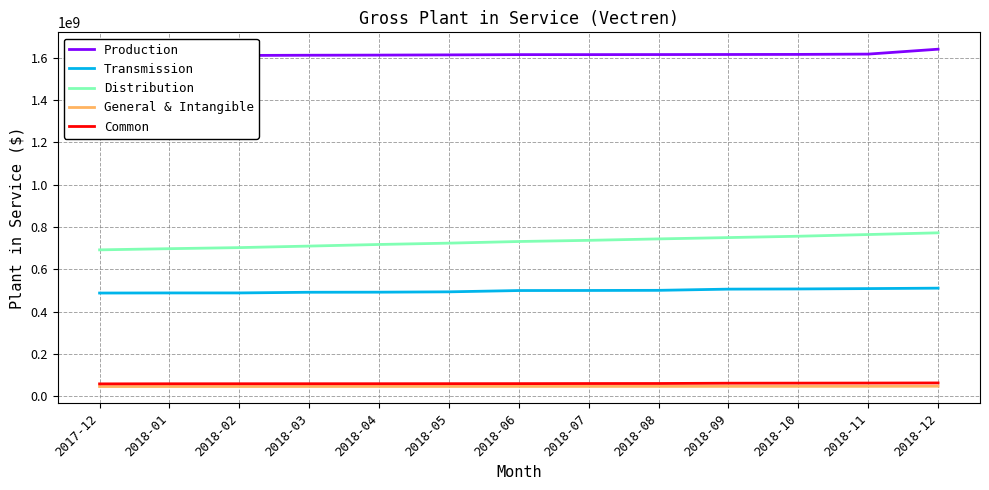

Between 2018-03 and 2018-07, which series saw the biggest shift?

Distribution